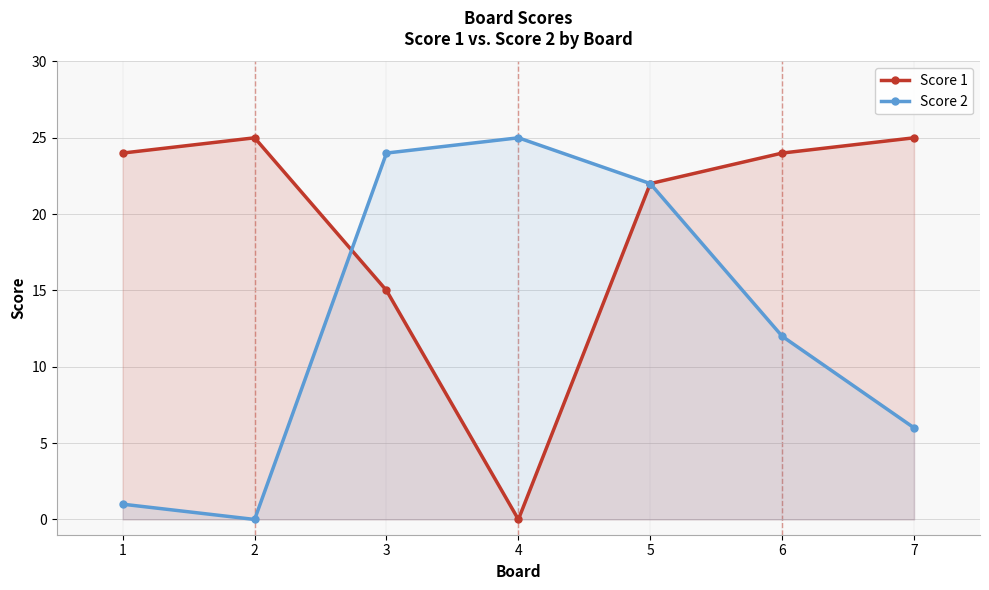

Which has a higher value, 2 or 6?

2